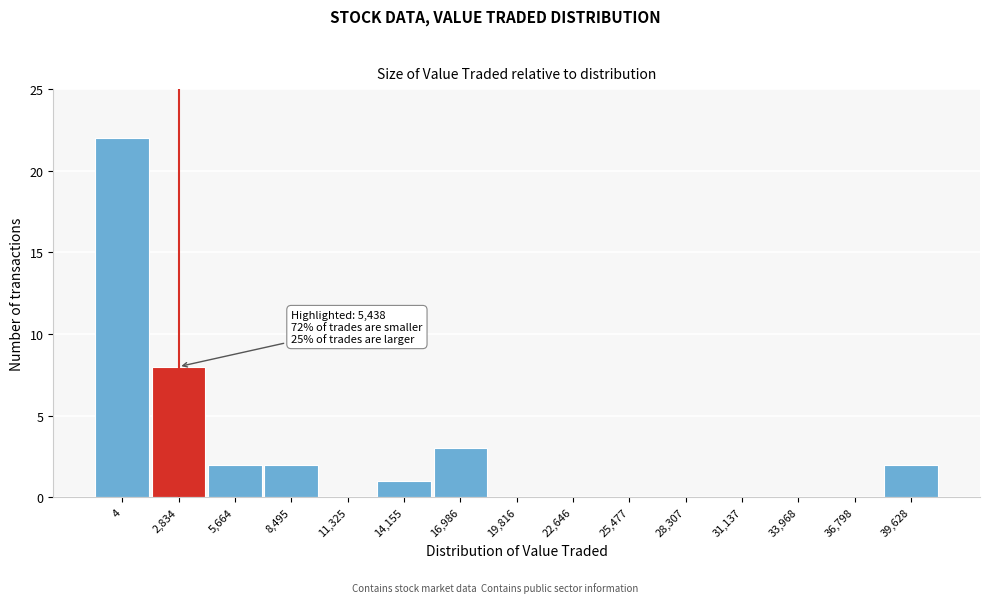

Reading left to right, what are all the values shown in this chart?

4=22	2,834=8	5,664=2	8,495=2	11,325=0	14,155=1	16,986=3	19,816=0	22,646=0	25,477=0	28,307=0	31,137=0	33,968=0	36,798=0	39,628=2